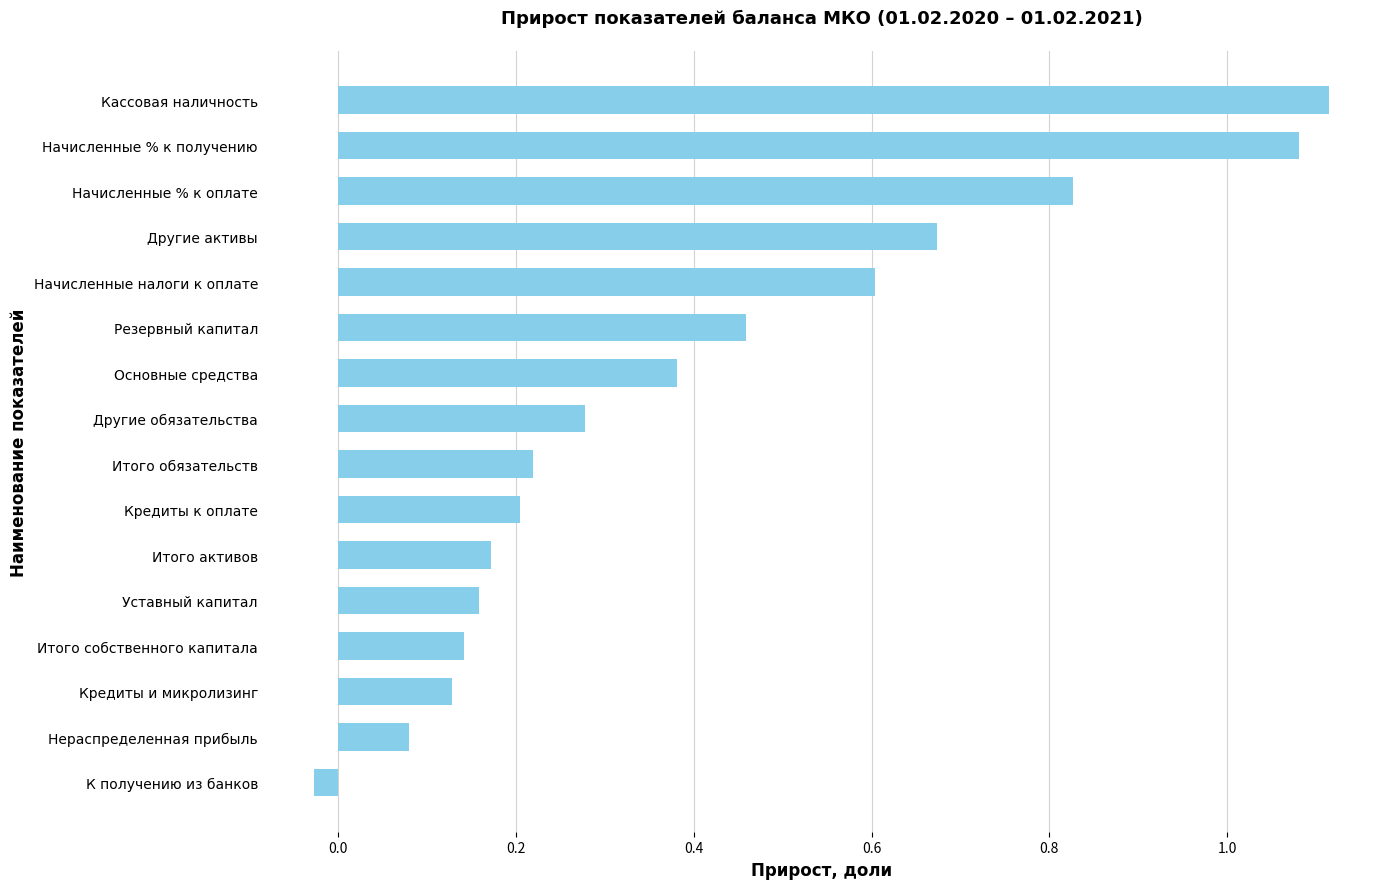

Which category has the highest value across all series?

Кассовая наличность